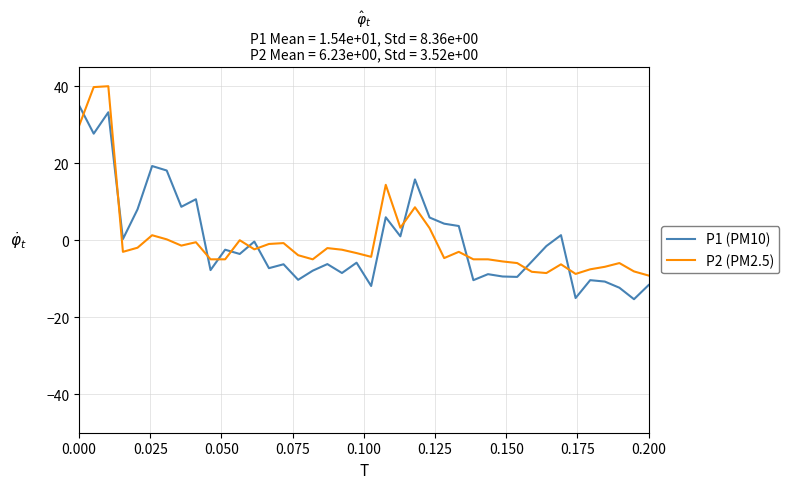

What is the minimum value shown in the chart?

-15.3